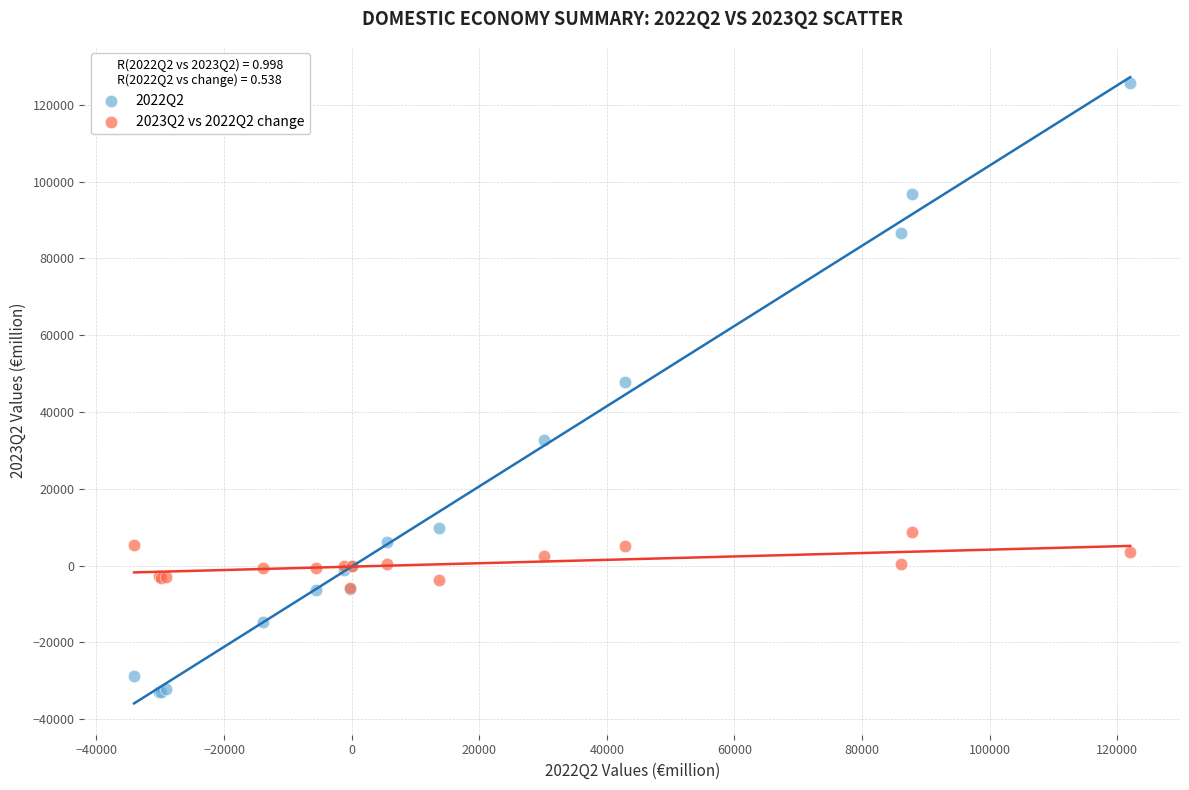

Which series contains the highest Y value?

2022Q2